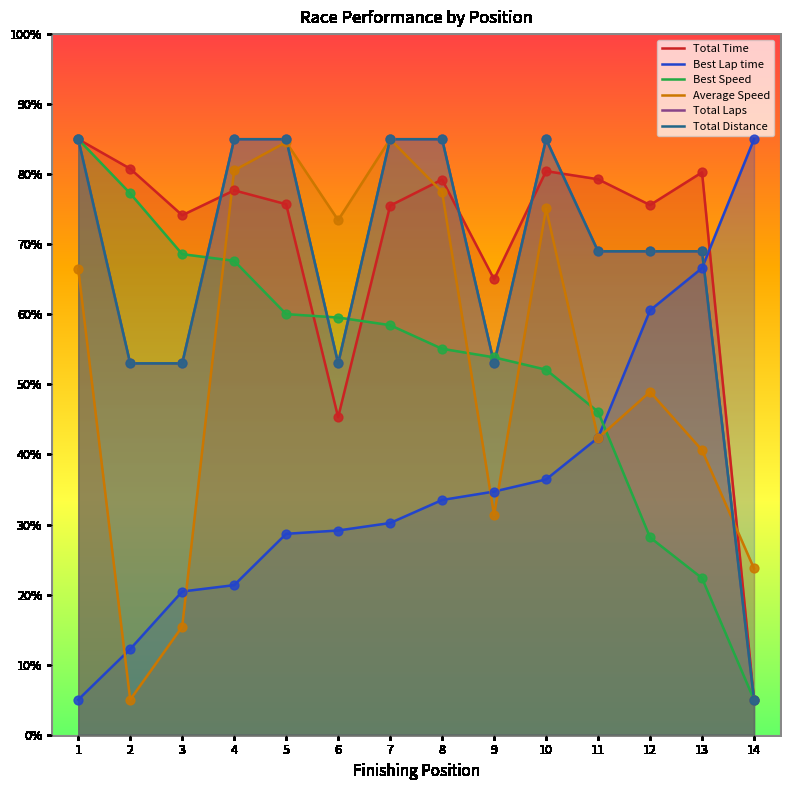

Which series contains the highest Y value?

Total Time